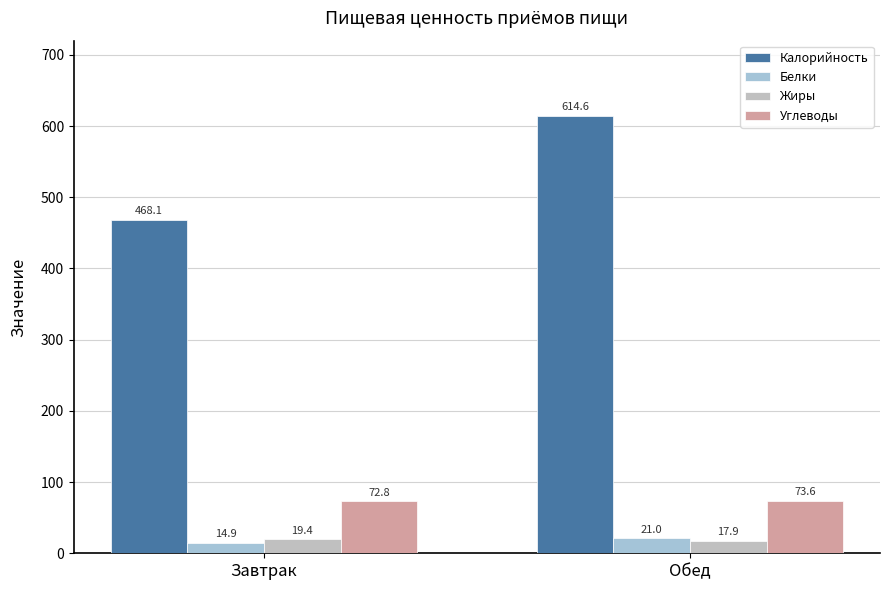

What is the difference between the maximum and minimum values in the Жиры series?

1.5